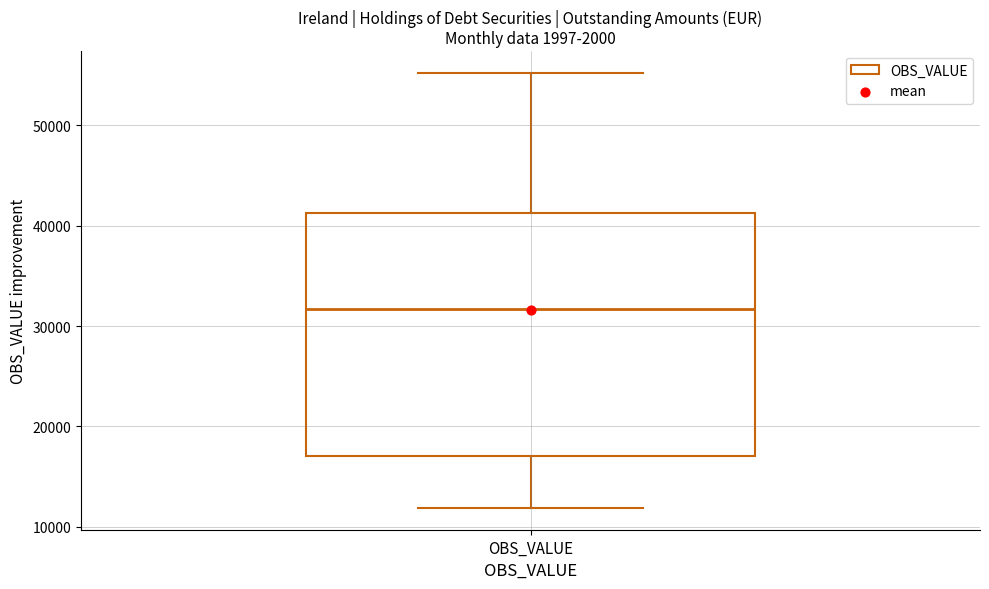

Transcribe this box plot: give where the median line is, the range the box spans, and where the two whiskers end, as read against the y-axis. The values are not printed on the chart, so give them approximately, as read against the axis.

median 32000, box 17000 to 41000, whiskers 12000 to 55000